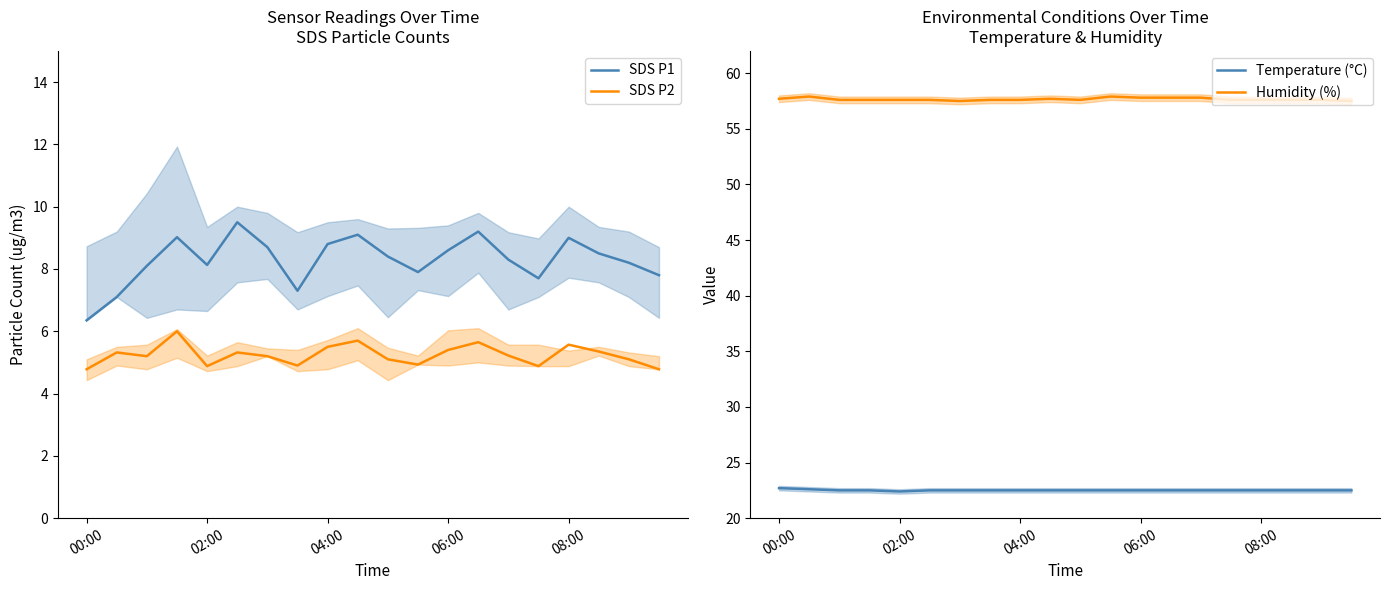

True or false: Humidity (%) has more than 2 points higher than both neighbors.

True